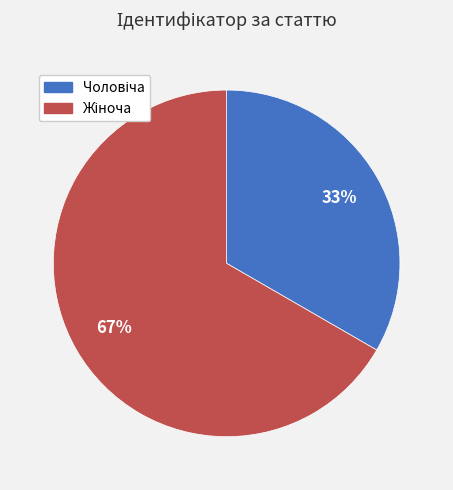

To the nearest percent, what is the average slice percentage?

50%